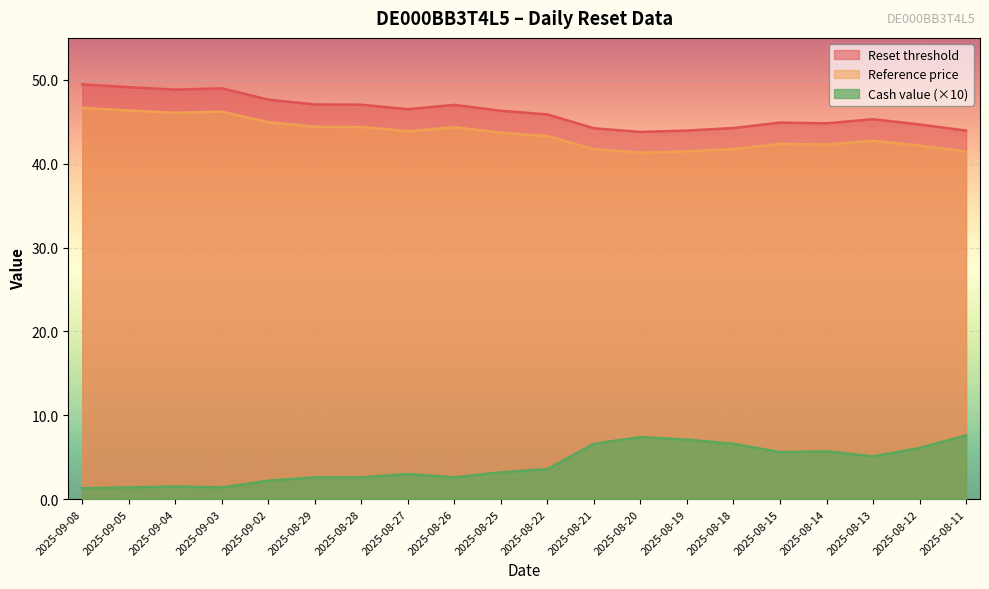

At how many categories does at least one series exceed 17?

20